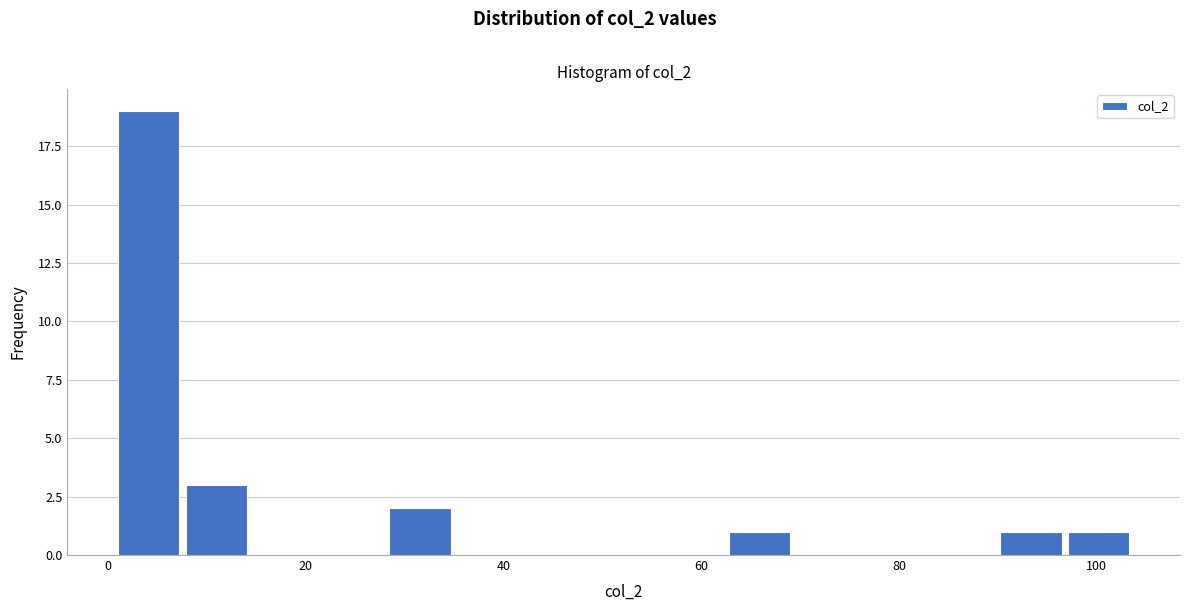

Read against the x-axis, roughly where is the centre of the tallest bar?

4